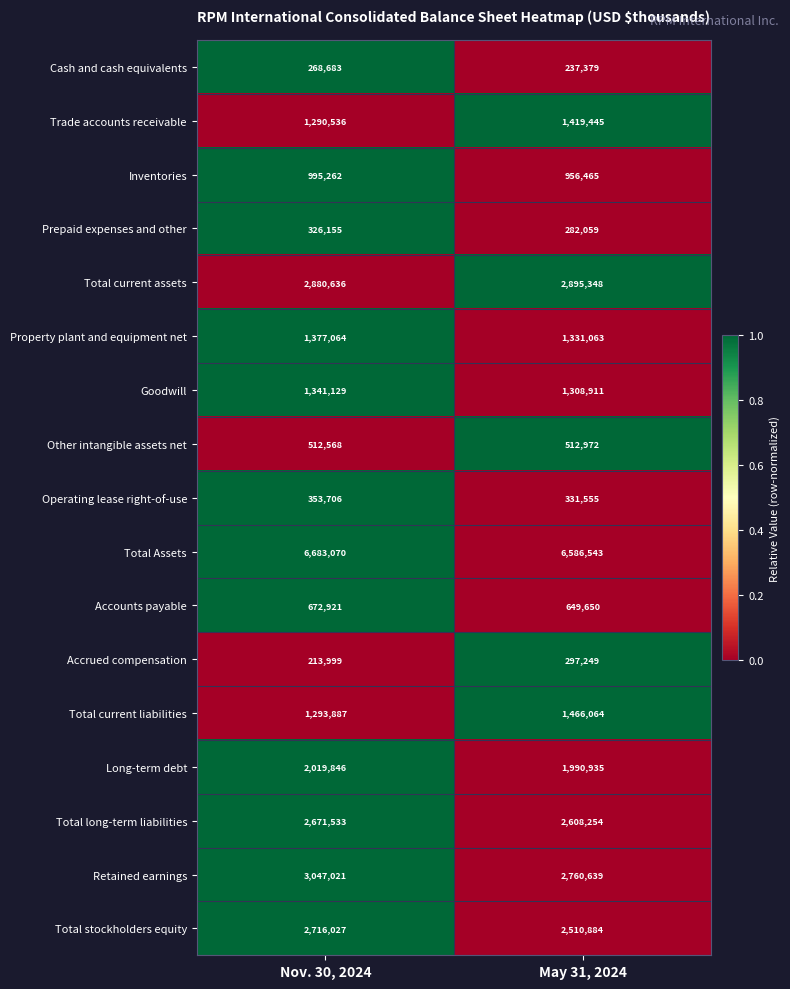

Which series has the largest total across all categories?

Total Assets